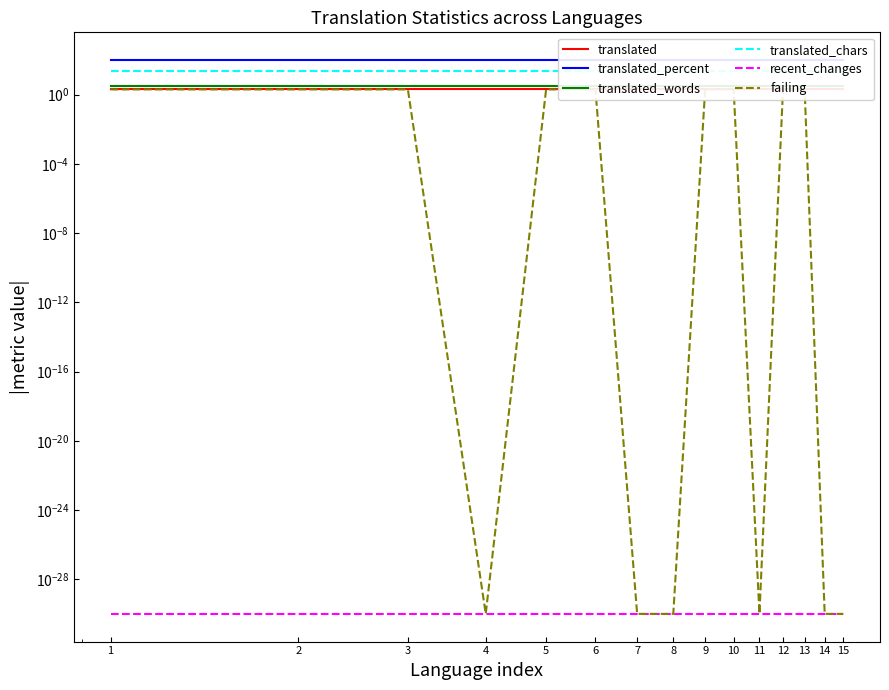

How many lines are shown in the chart?

6